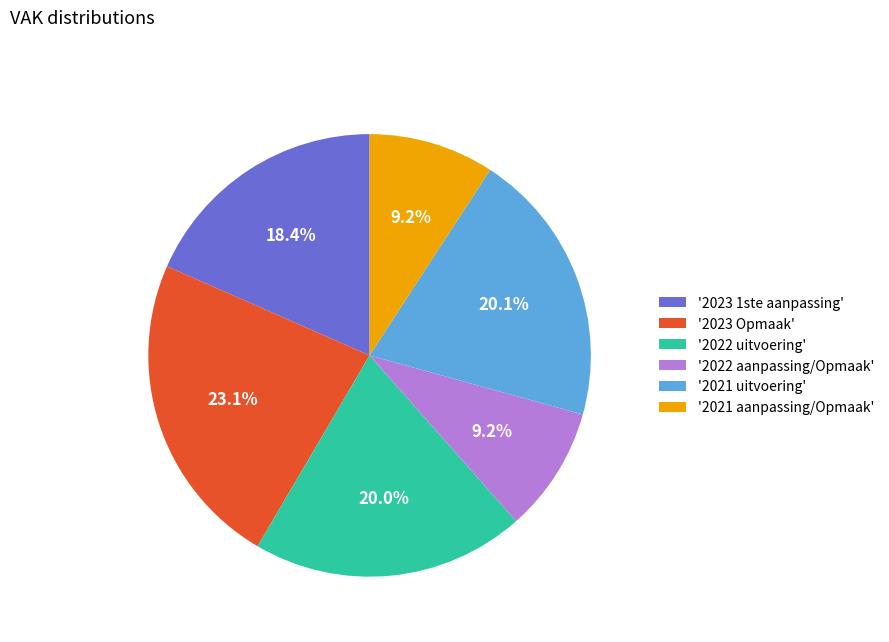

Is there a majority slice in this chart?

No